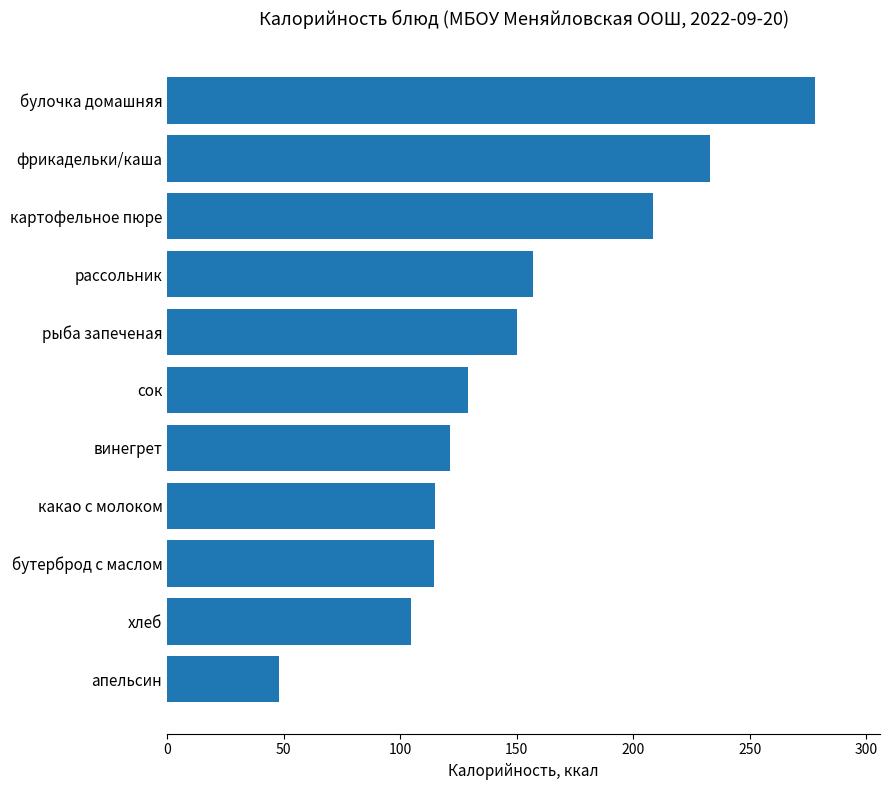

What position from the top is какао с молоком?

8